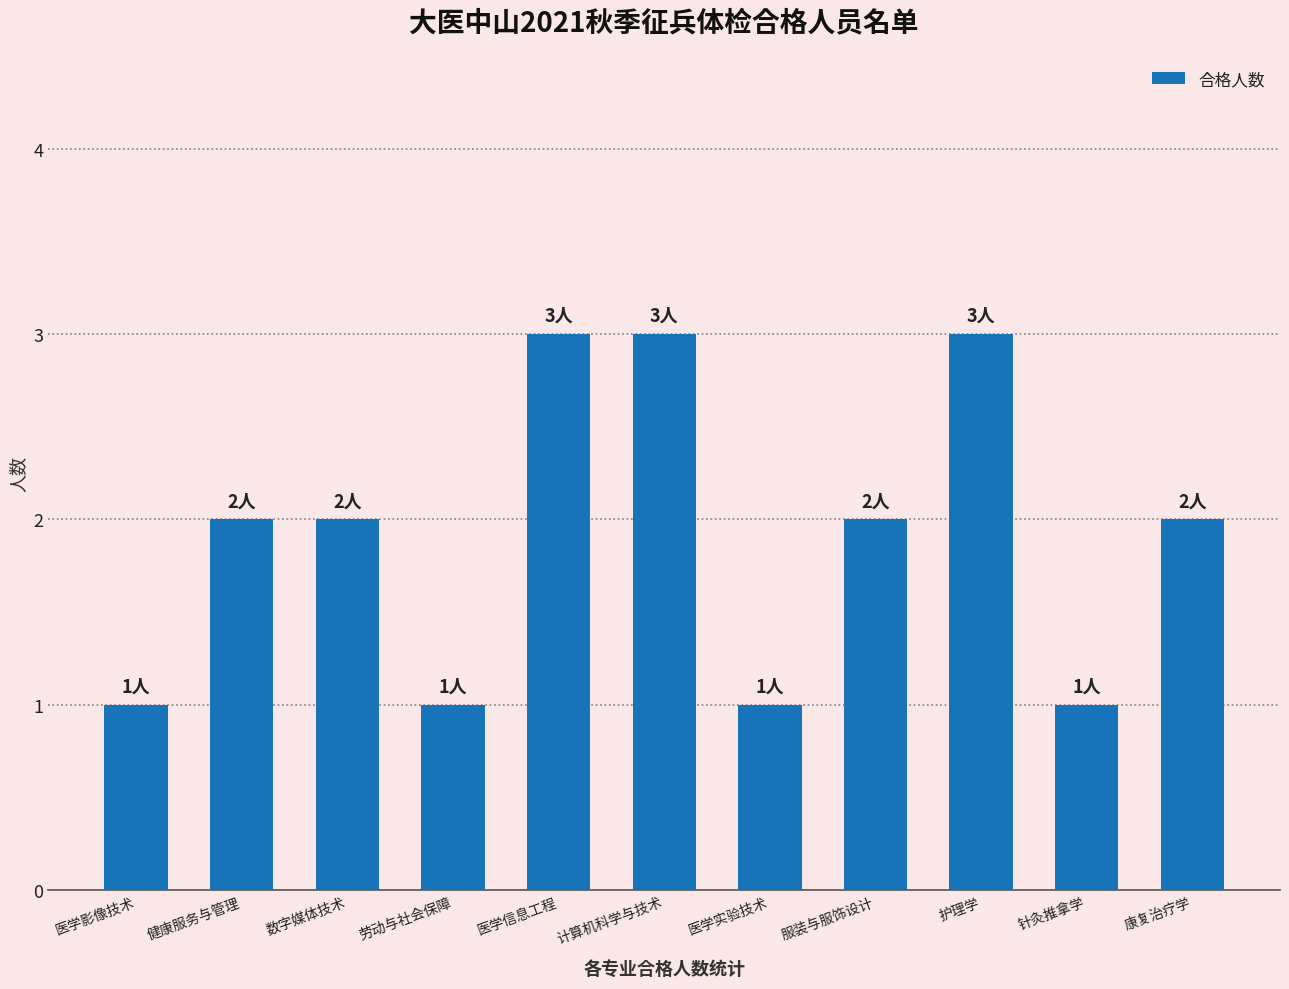

What is the sum of the values at 医学信息工程 and 数字媒体技术?

5